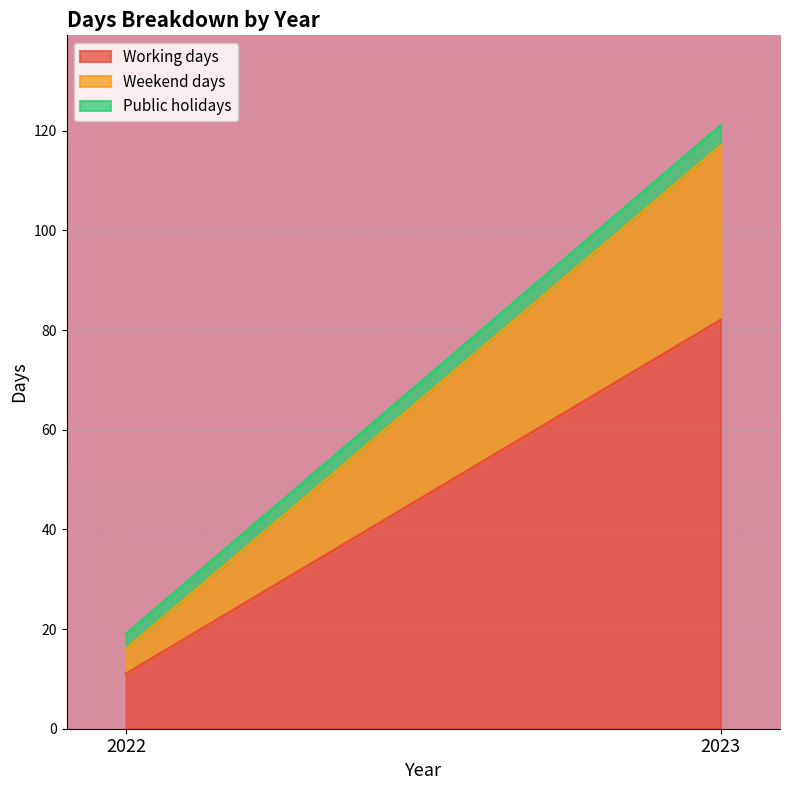

How many data points does each series have?

2